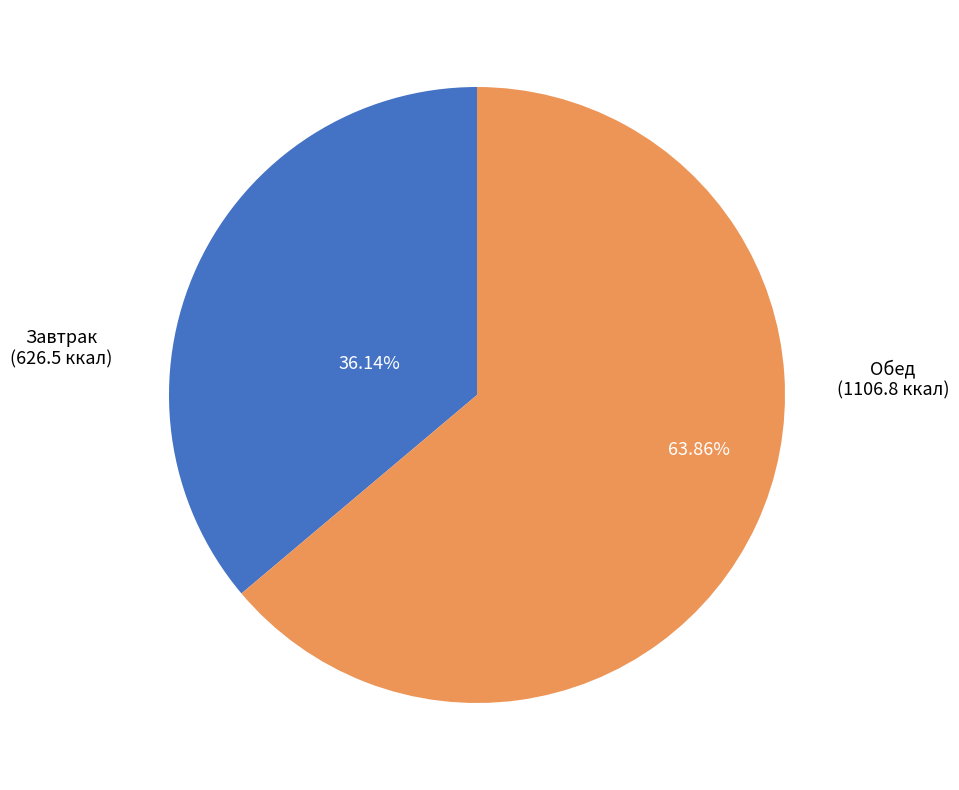

Is there any slice that represents more than half of the pie?

Yes